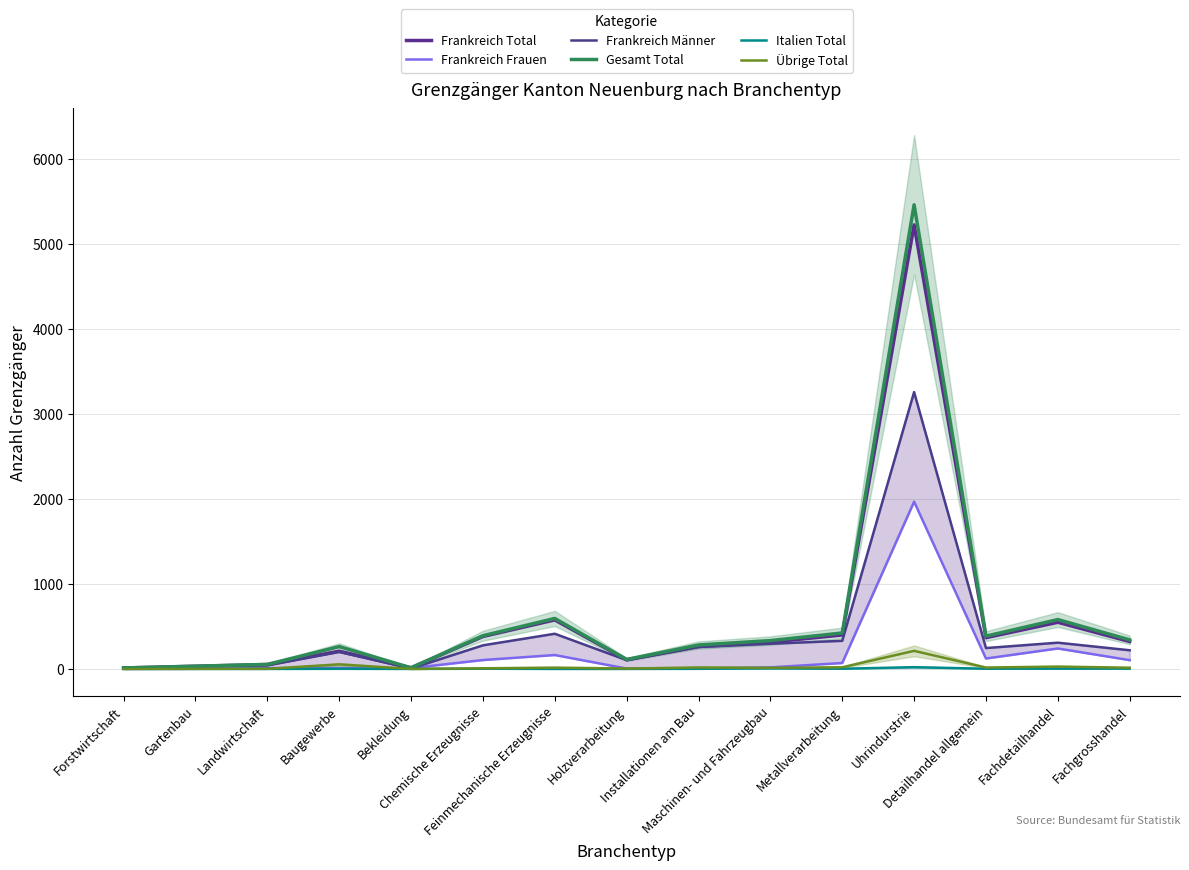

At which label is Gesamt Total closest to 2733?

Feinmechanische Erzeugnisse